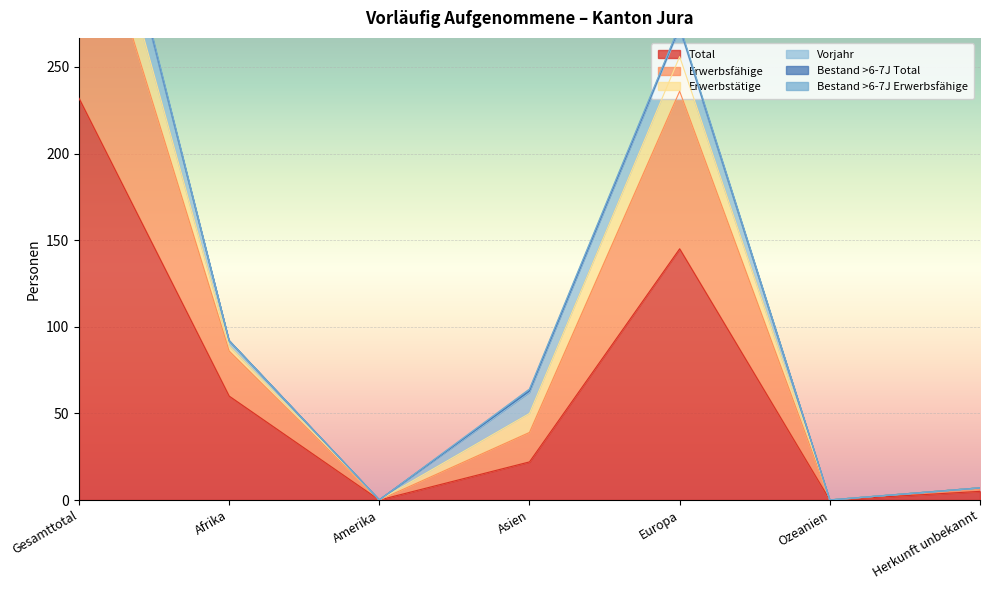

The value of Total at Ozeanien is 0. True or false?

True